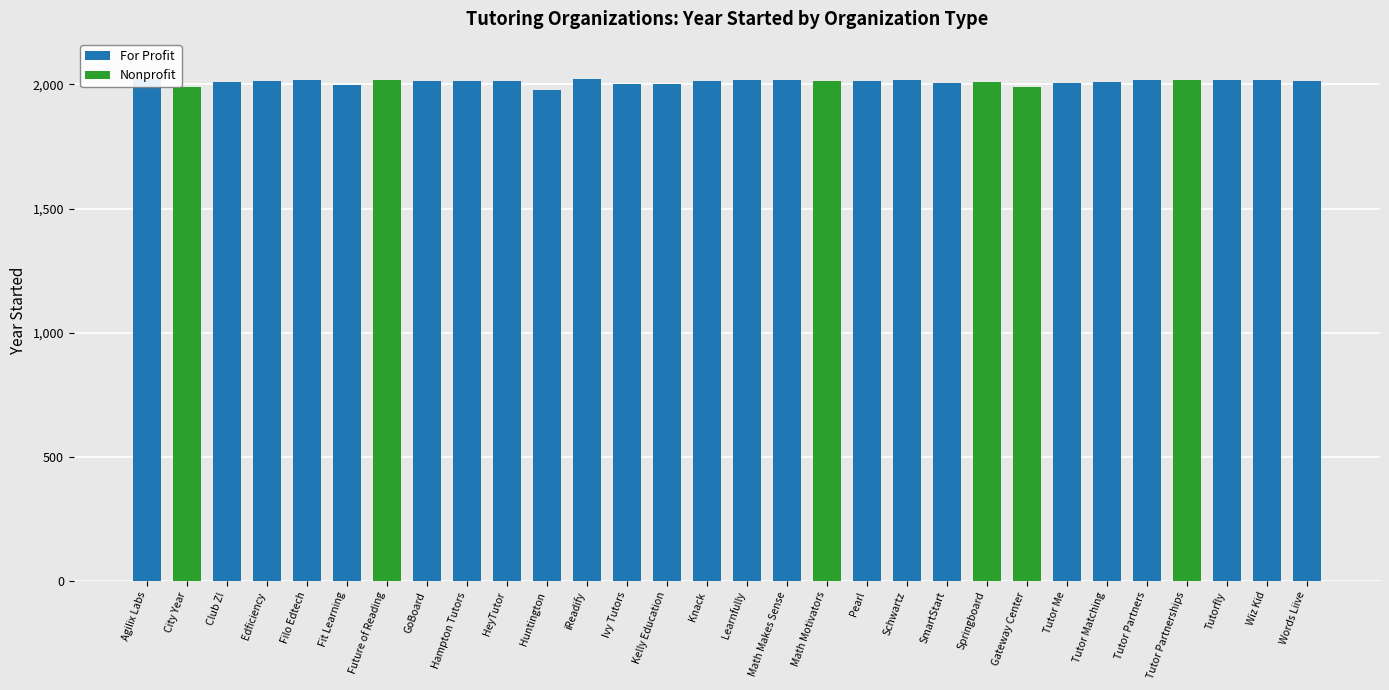

Reading left to right, transcribe all the data shown in this chart.

For Profit: 2022	0	2012	2015	2020	1998	0	2015	2015	2013	1977	2021	2003	2001	2015	2020	2017	0	2016	2017	2007	0	0	2005	2009	2018	0	2017	2018	2015
Nonprofit: 0	1988	0	0	0	0	2020	0	0	0	0	0	0	0	0	0	0	2016	0	0	0	2012	1990	0	0	0	2020	0	0	0